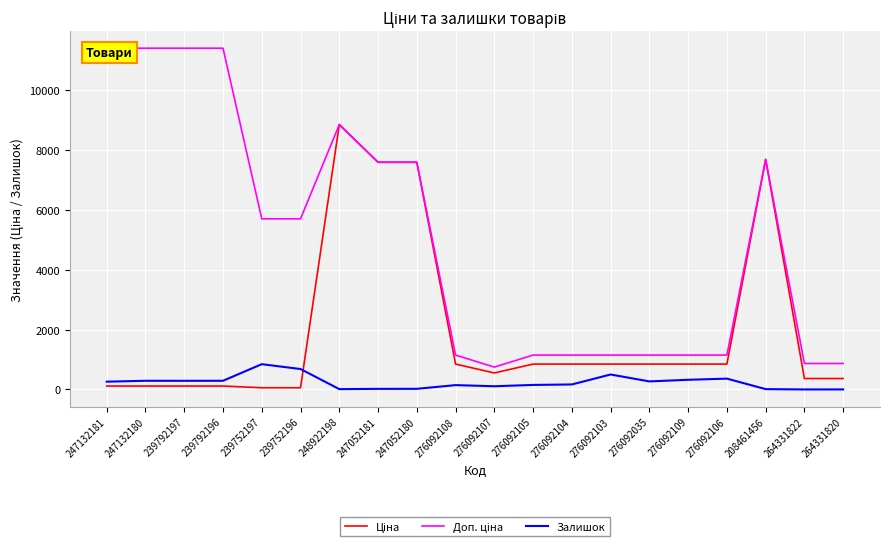

How many lines are shown in the chart?

3